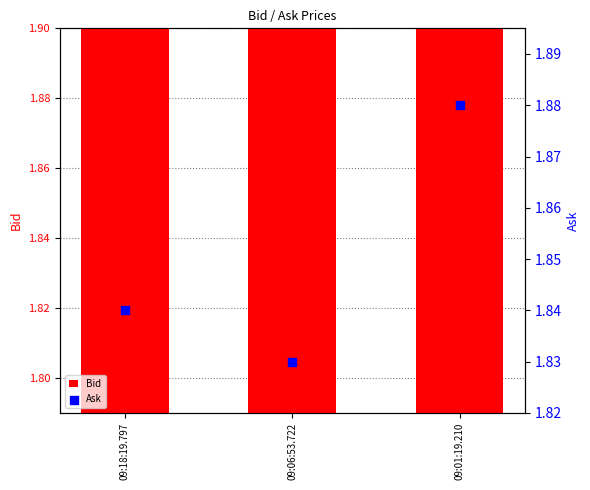

At how many categories does at least one series exceed 1?

3